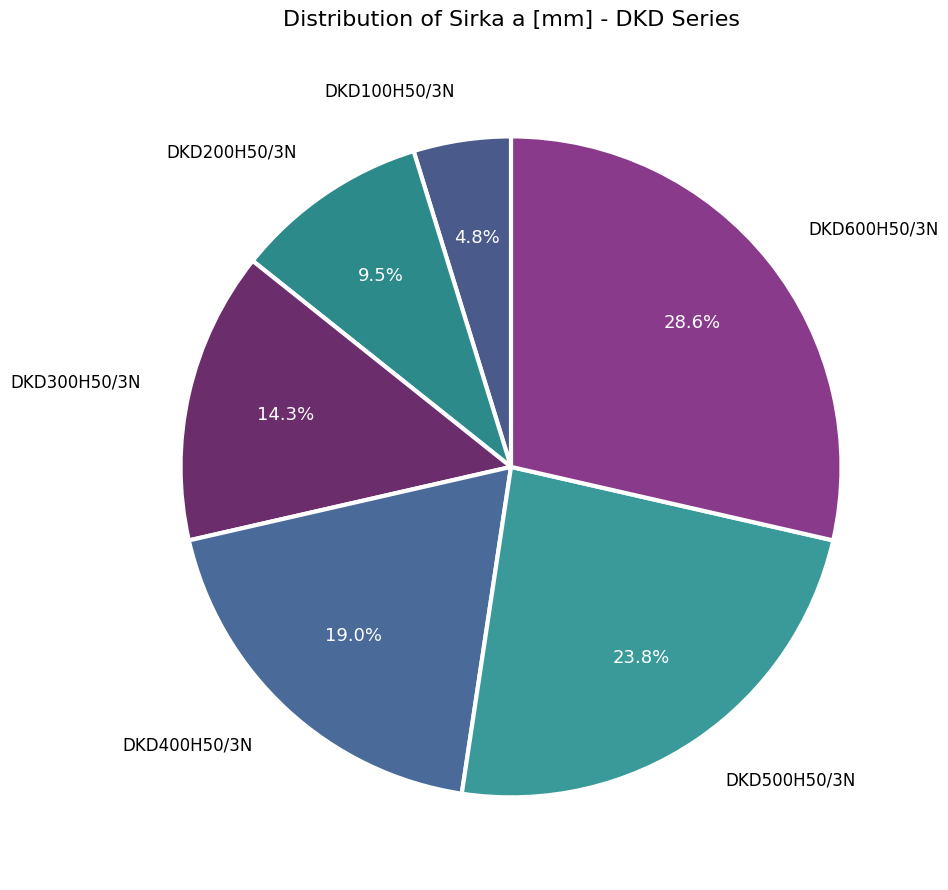

How many segments does this pie chart have?

6